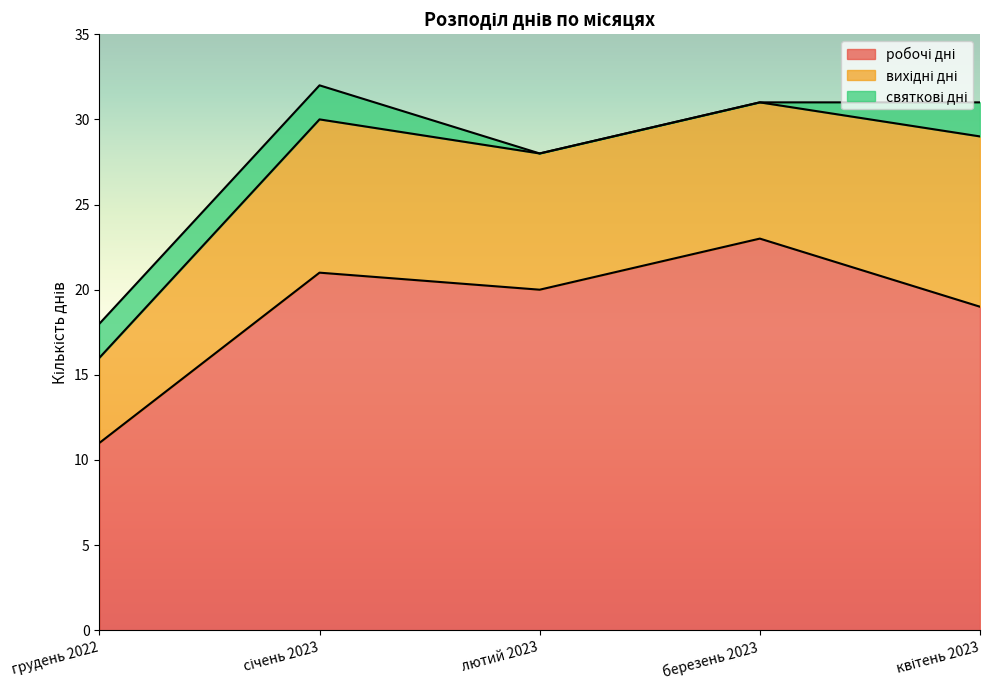

True or false: робочі дні has more than 1 interior local peaks.

True